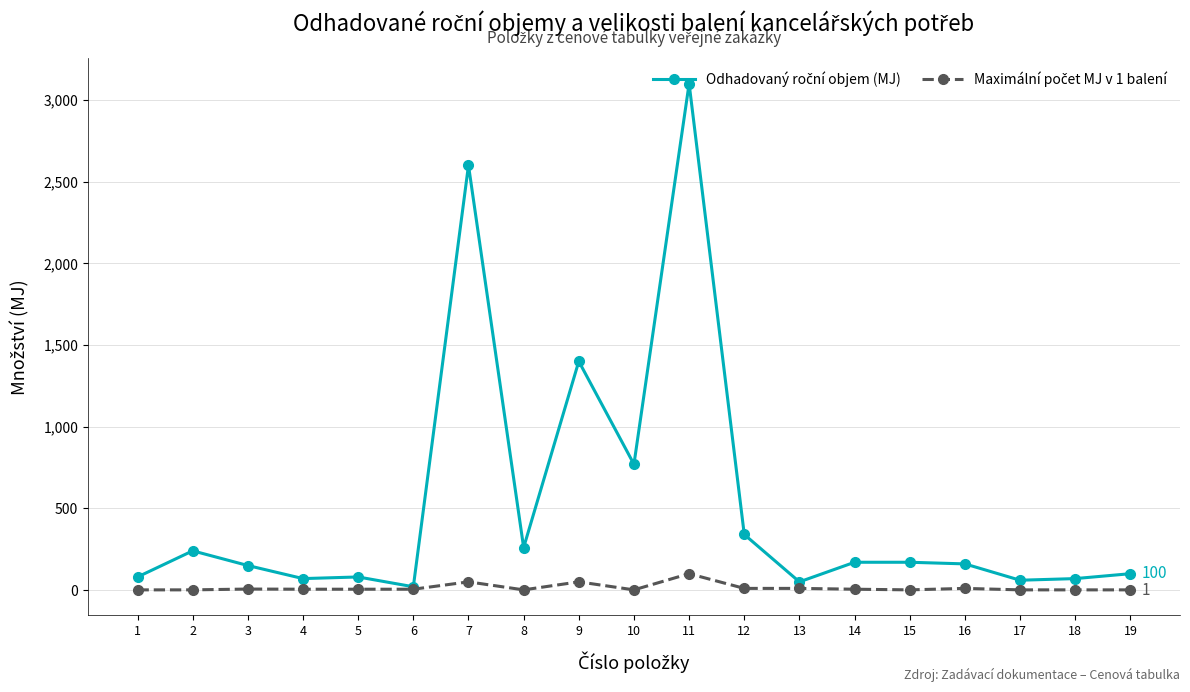

What is the maximum value shown in the chart?

3100